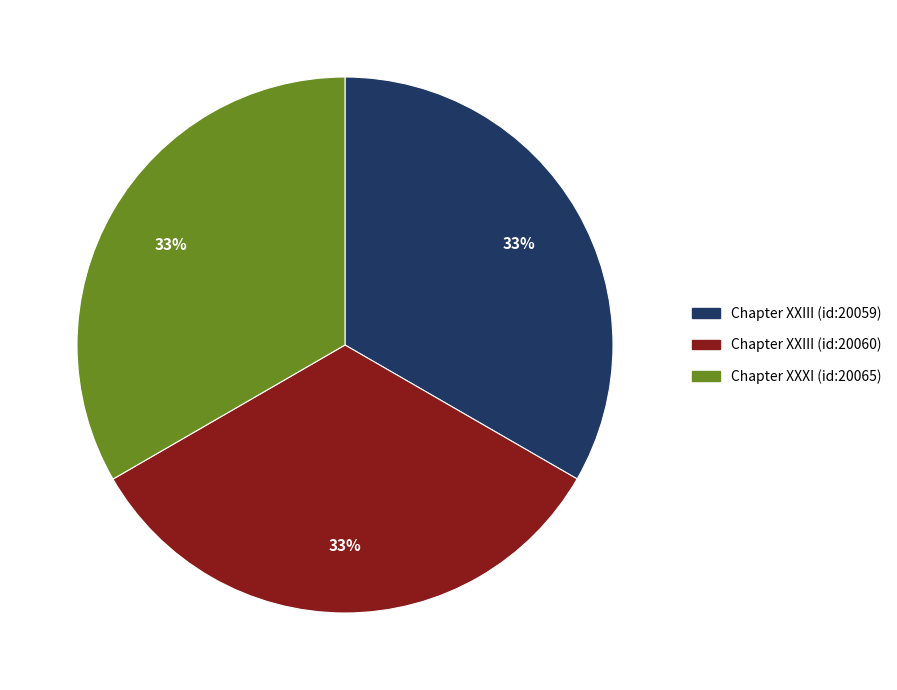

How many slices are in this pie chart?

3